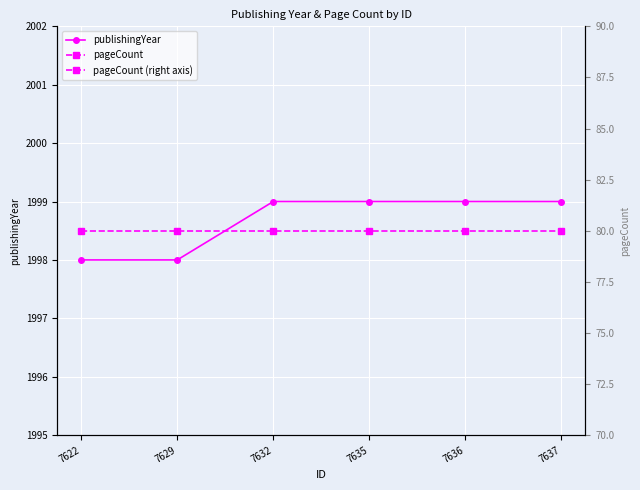

True or false: publishingYear has more than 2 points higher than both neighbors.

False